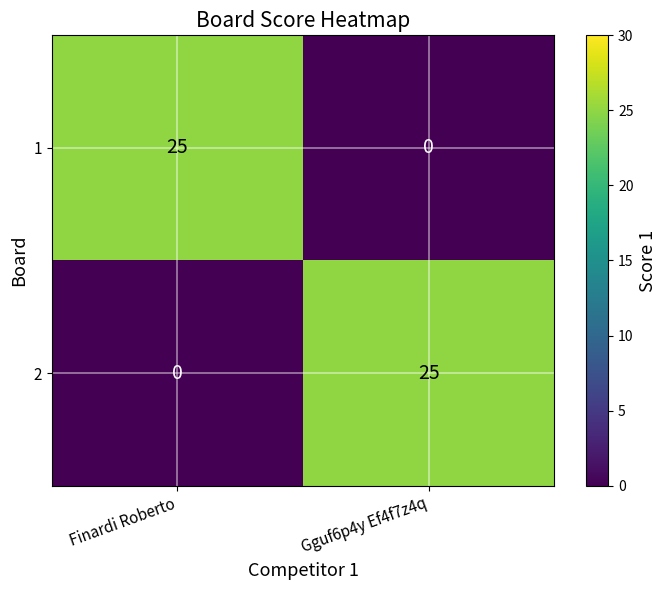

Reading left to right, extract all data points from this chart.

1: 25	0
2: 0	25